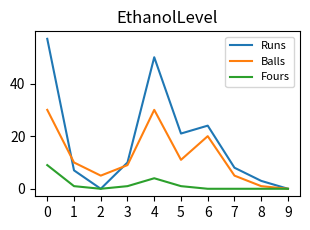

Which series changed the most between 1 and 6?

Runs